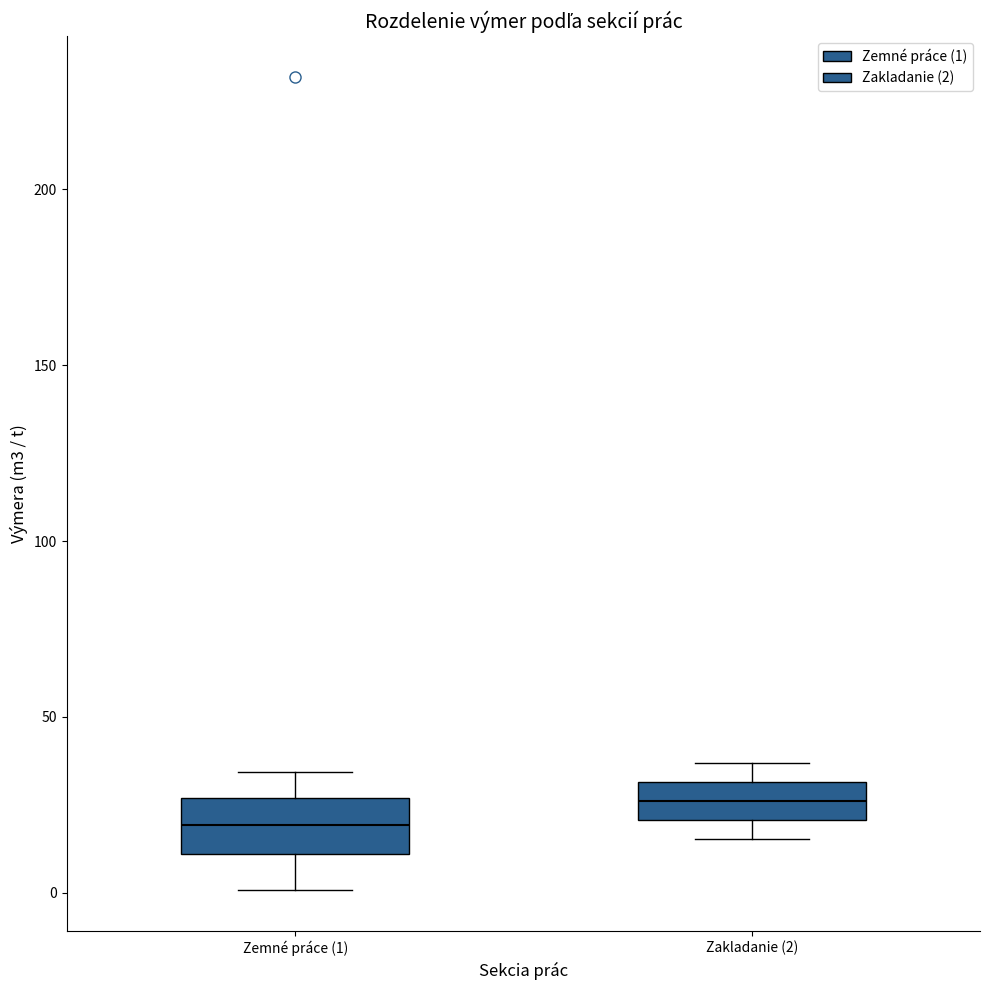

Reading left to right, read every box against the y-axis: the position of its median line, the range the box covers, and the ends of its whiskers. The values are not printed on the chart, so give them approximately, as read against the axis.

Zemné práce (1): median 20, box 10 to 25, whiskers 0 to 35
Zakladanie (2): median 25, box 20 to 30, whiskers 15 to 35